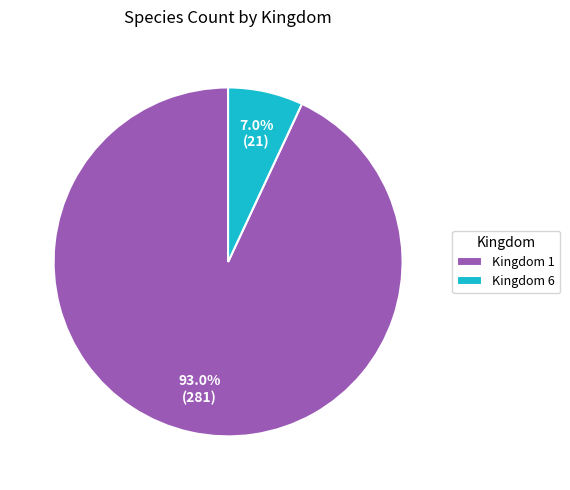

Rank the categories by value from highest to lowest.

Kingdom 1, Kingdom 6